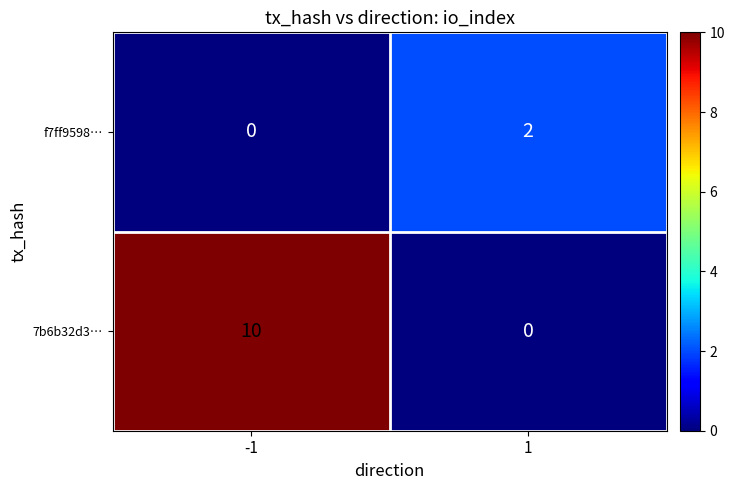

What value does the 7b6b32d3… series have at -1, to the nearest 10?

10